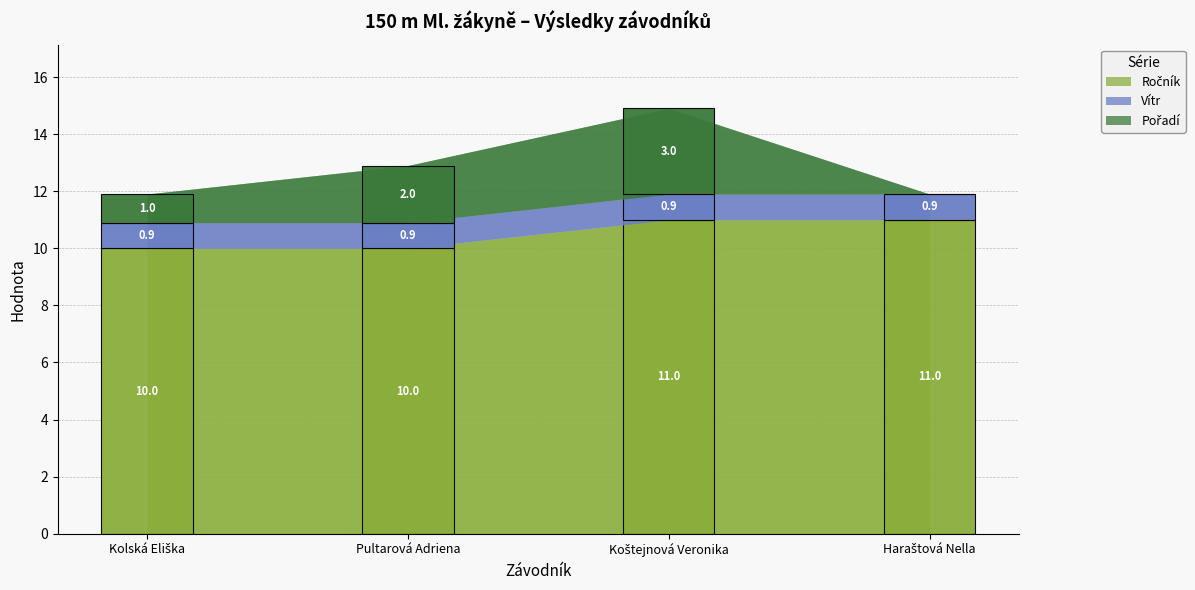

Is it true that Pořadí equals 0.6 at Kolská Eliška?

False